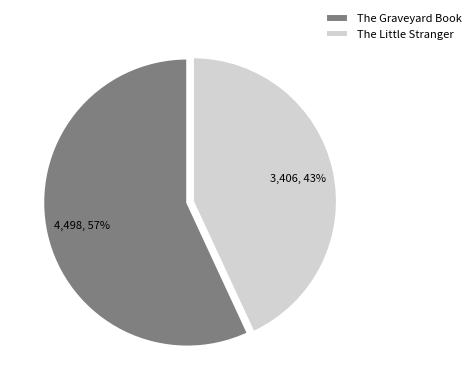

To the nearest percent, what percentage of the pie is The Graveyard Book?

57%